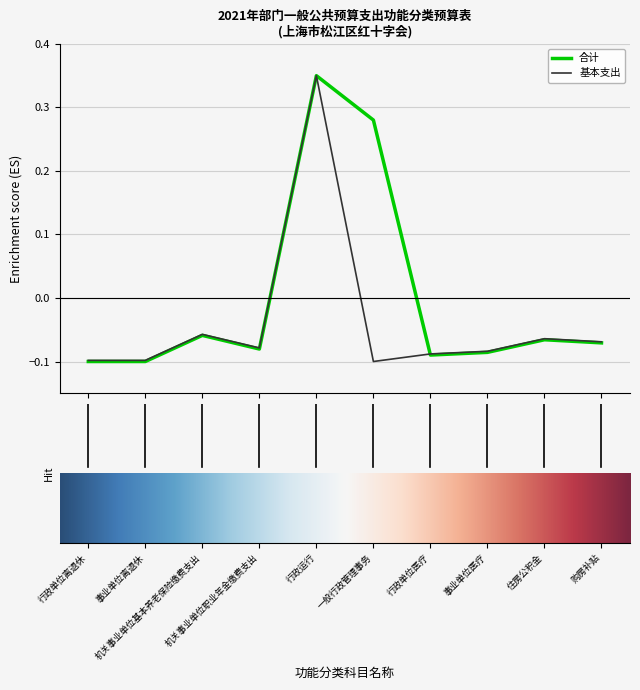

Which series has the largest total across all categories?

合计